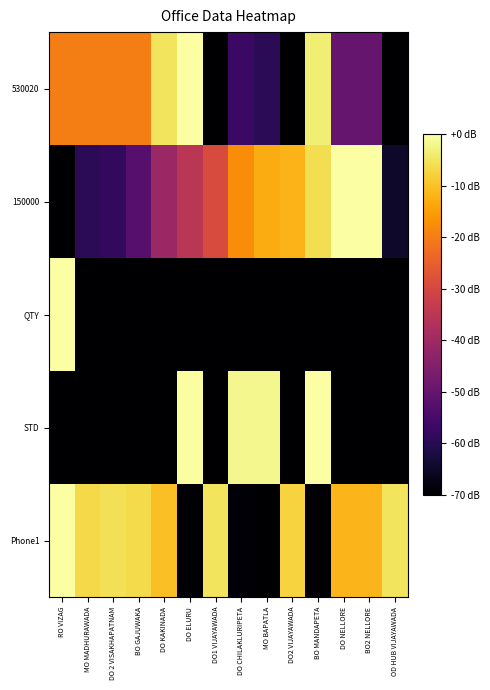

How many series are shown in this chart?

5